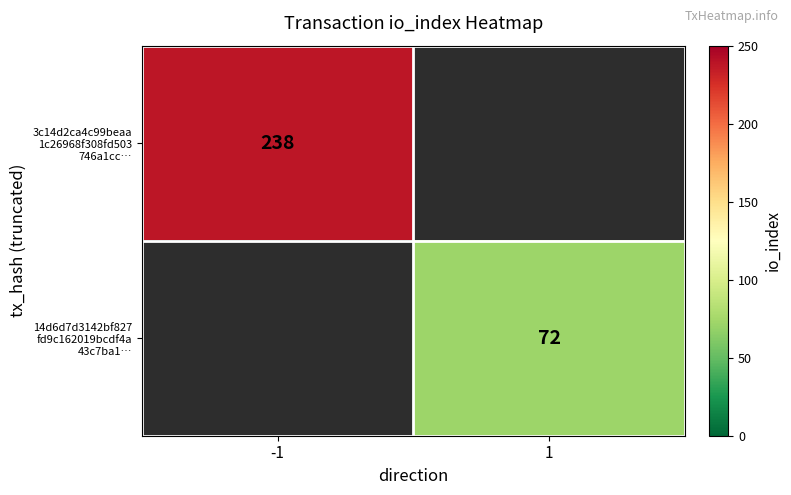

At which label is 3c14d2ca4c99beaa 1c26968f308fd503 746a1cc… closest to 238?

-1